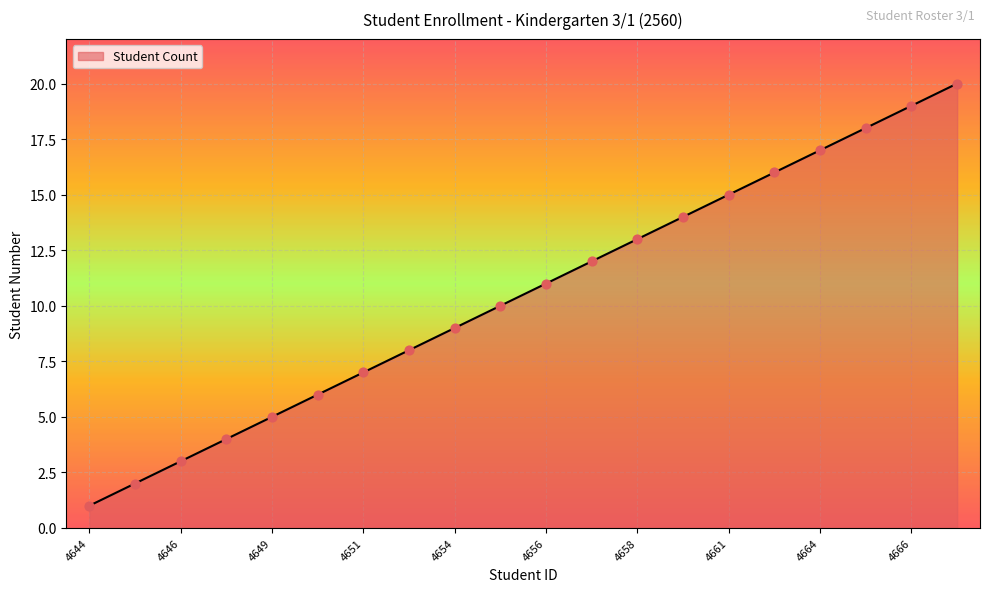

What is the difference between the maximum and minimum values?

19